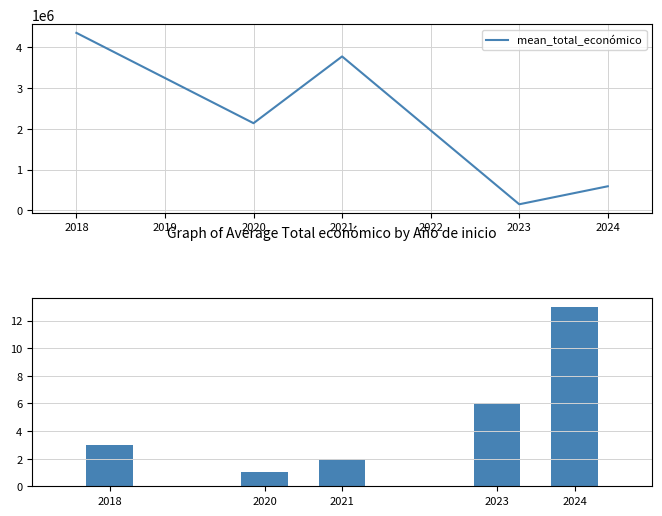

How many groups of bars are there?

5